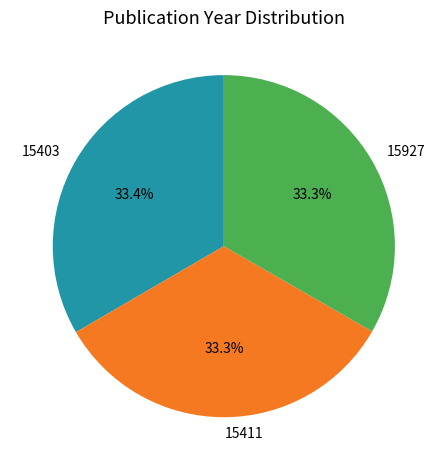

To the nearest percent, what portion does 15411 represent?

33%